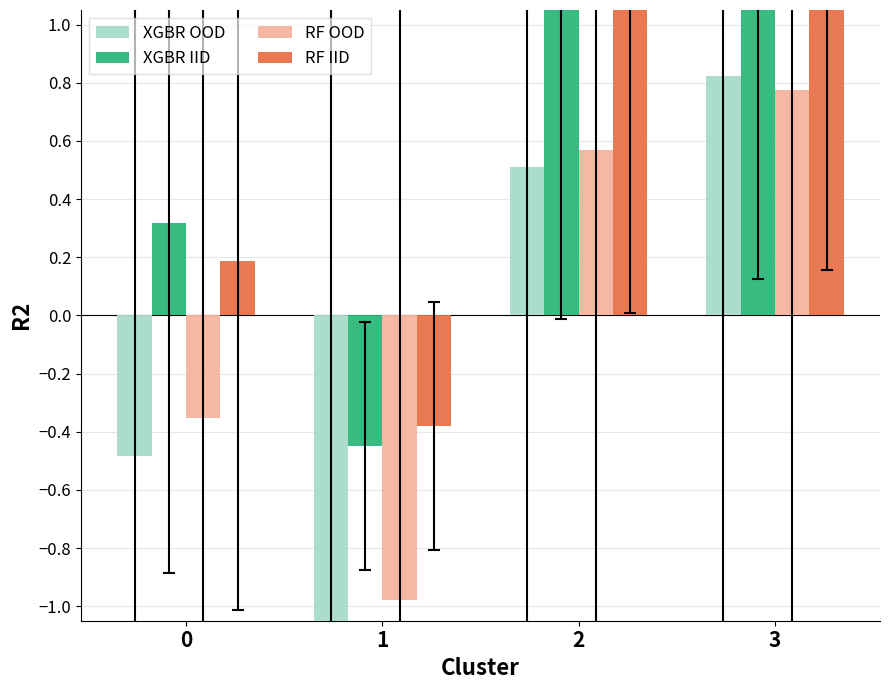

Are the bars grouped side by side (vs. stacked)?

Yes